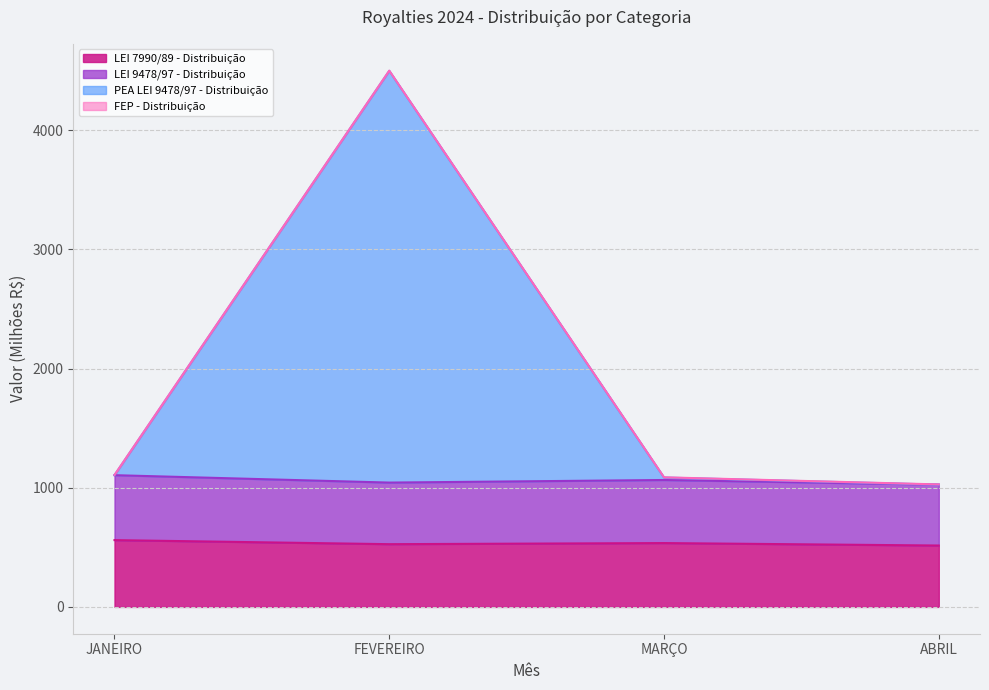

Which series has the largest total across all categories?

PEA LEI 9478/97 - Distribuição